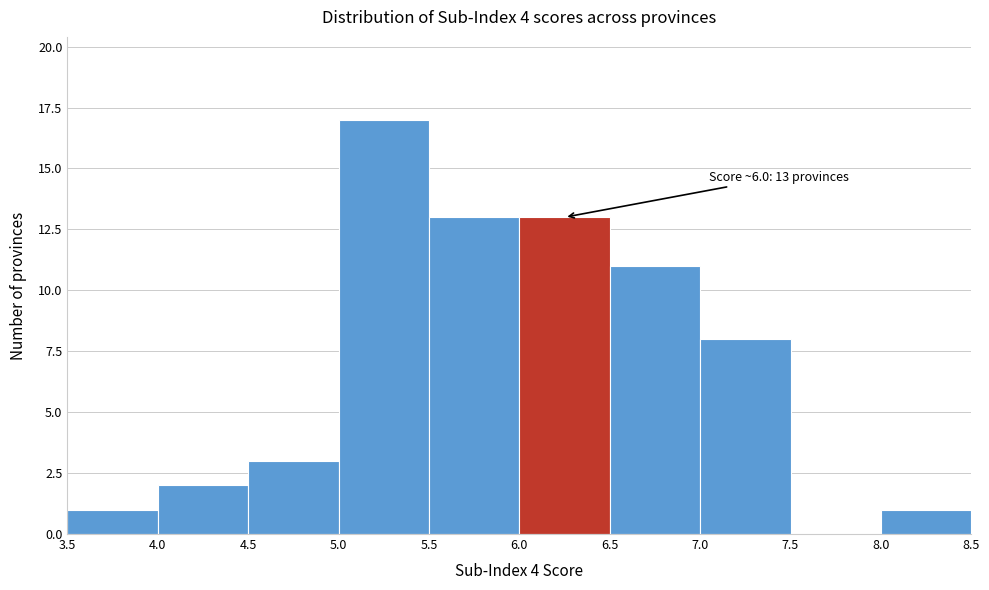

Which range on the x-axis has the tallest bar?

5.0 to 5.5